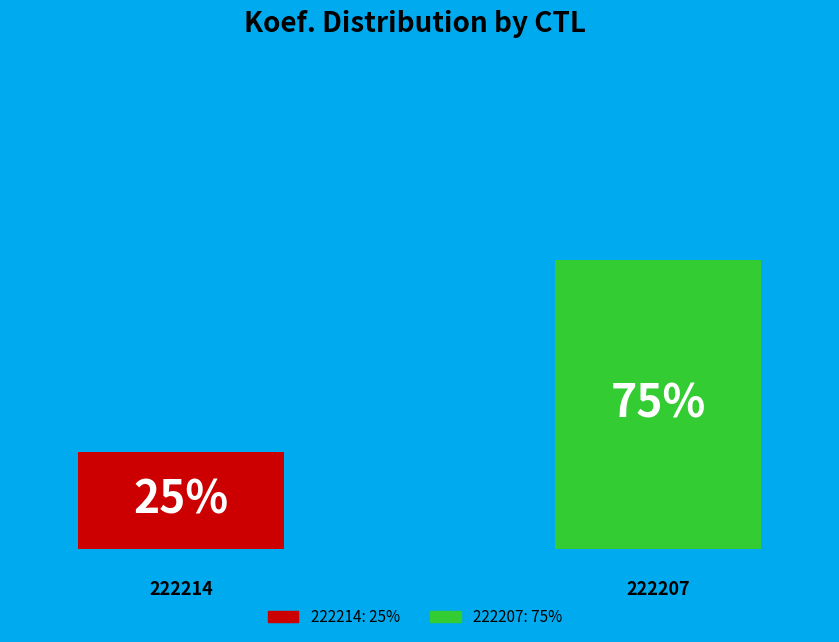

Is it true that 222214 is 25% of the pie?

True